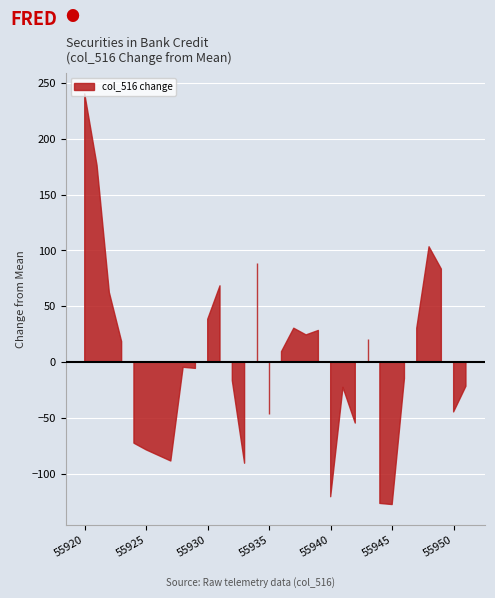

Which label corresponds to the largest value in the chart?

55920